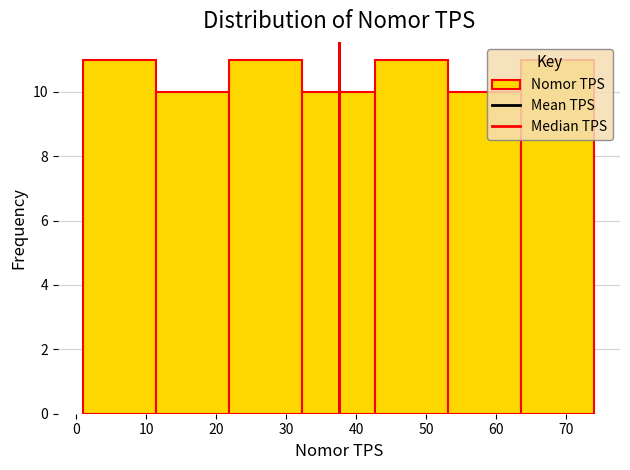

Reading left to right, list every bar in this chart as the range it spans on the x-axis followed by its height. Neither the bar edges nor the heights are printed on the chart, so give them approximately, as read against the axes.

1 to 11: 11
11 to 22: 10
22 to 32: 11
32 to 43: 10
43 to 53: 11
53 to 64: 10
64 to 74: 11